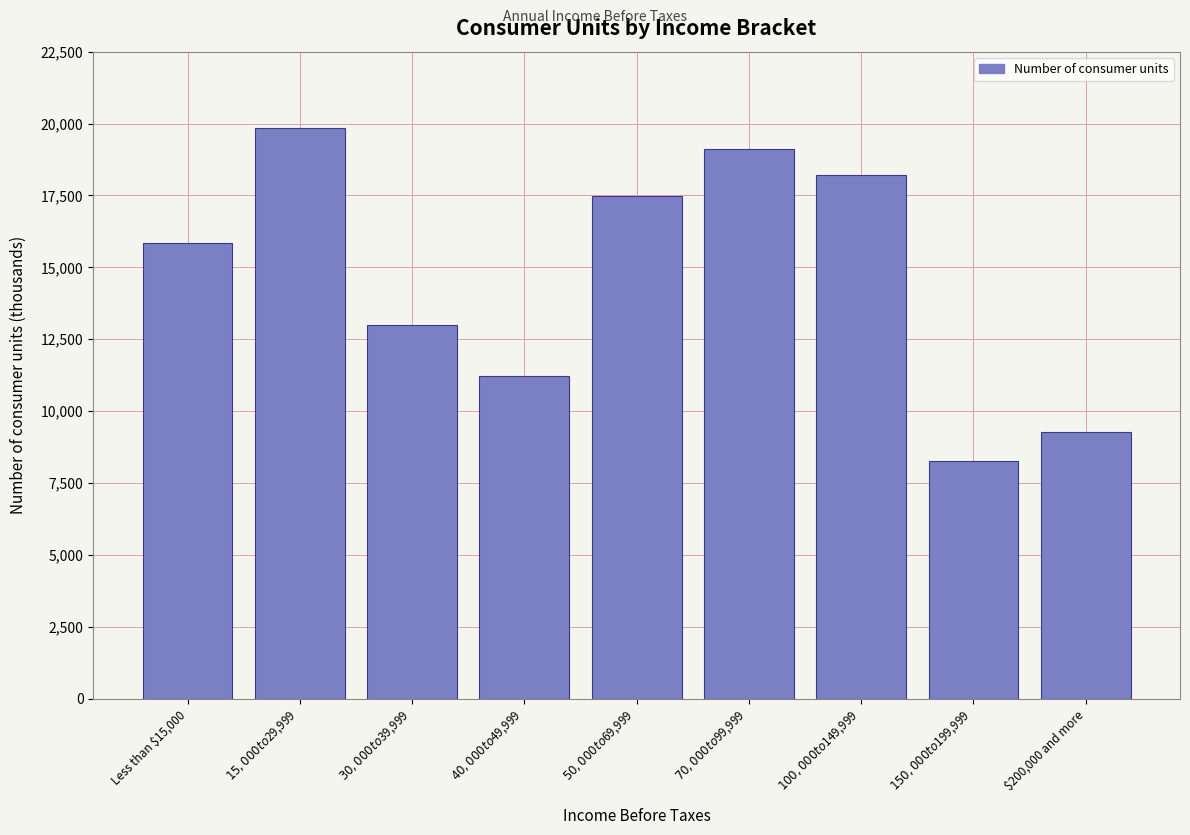

Reading left to right, transcribe all the data shown in this chart.

15848	19856	12991	11208	17470	19119	18225	8266	9260